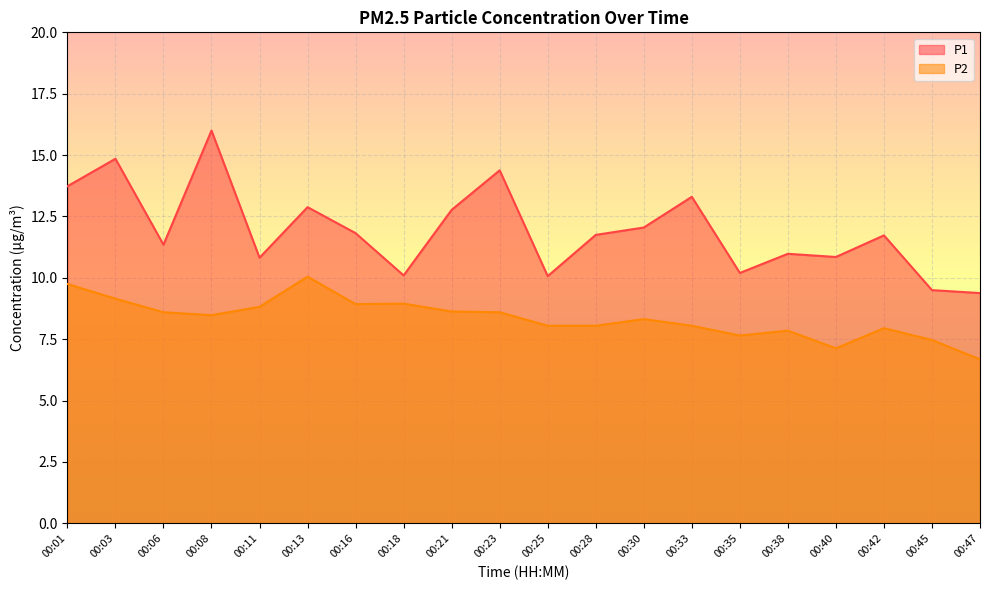

Which has a higher value, 00:03 or 00:23?

00:03